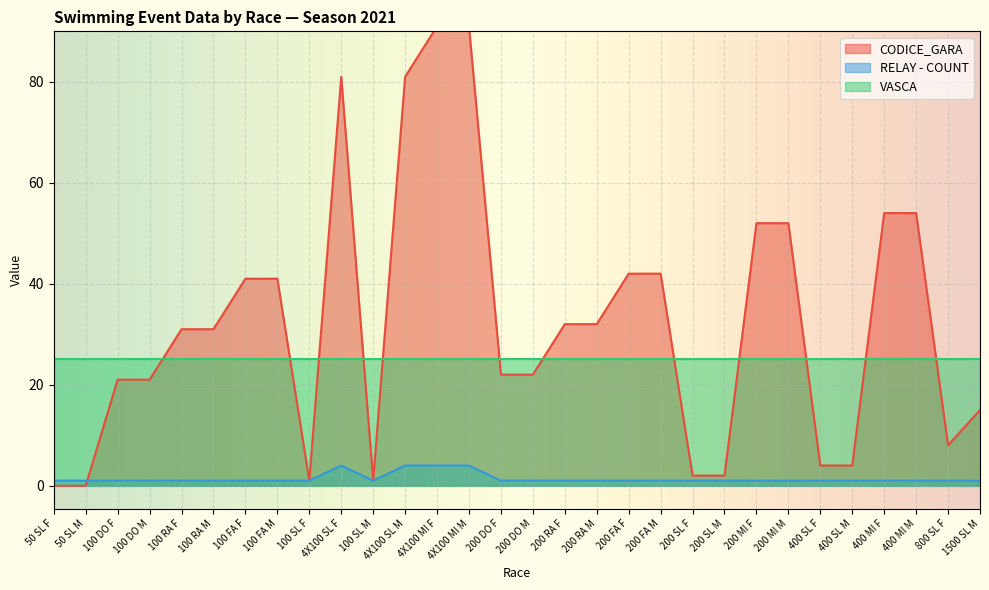

Is it true that RELAY - COUNT equals 1 at 100 FA F?

True